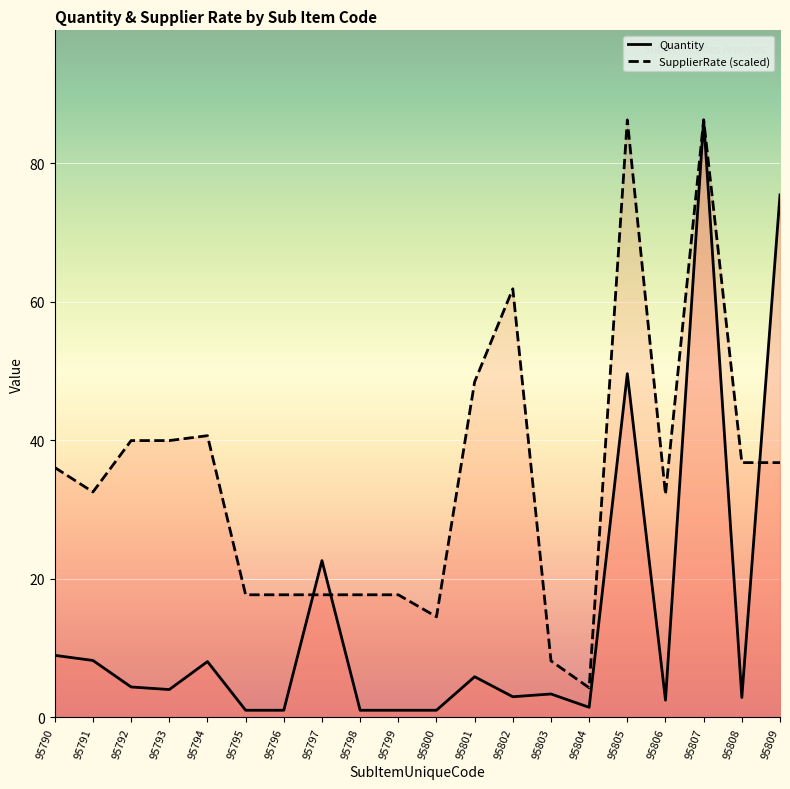

The Quantity series shows 1.4 at 95804. True or false?

True